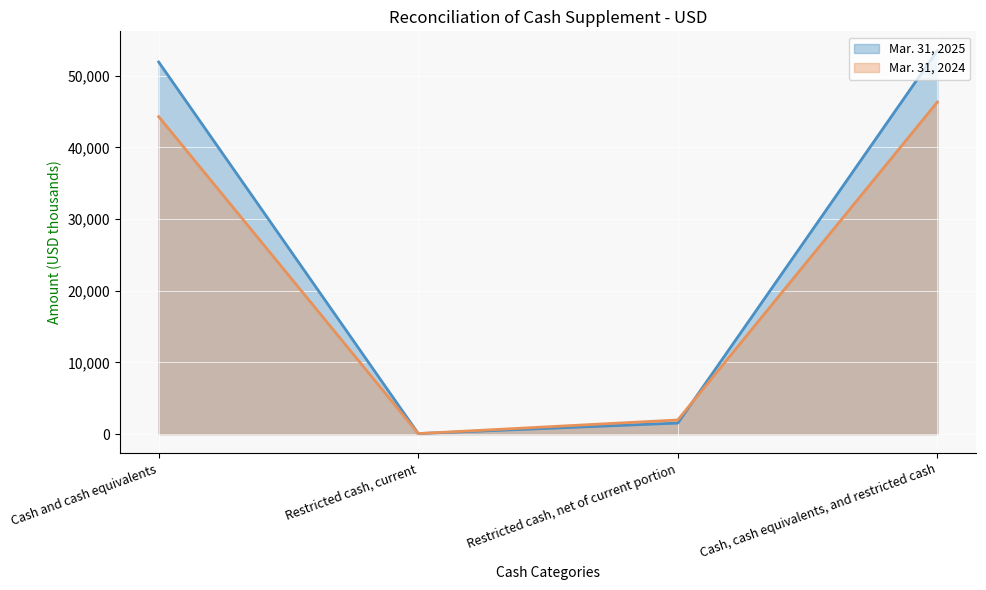

Between Cash and cash equivalents and Restricted cash, net of current portion, which is larger?

Cash and cash equivalents